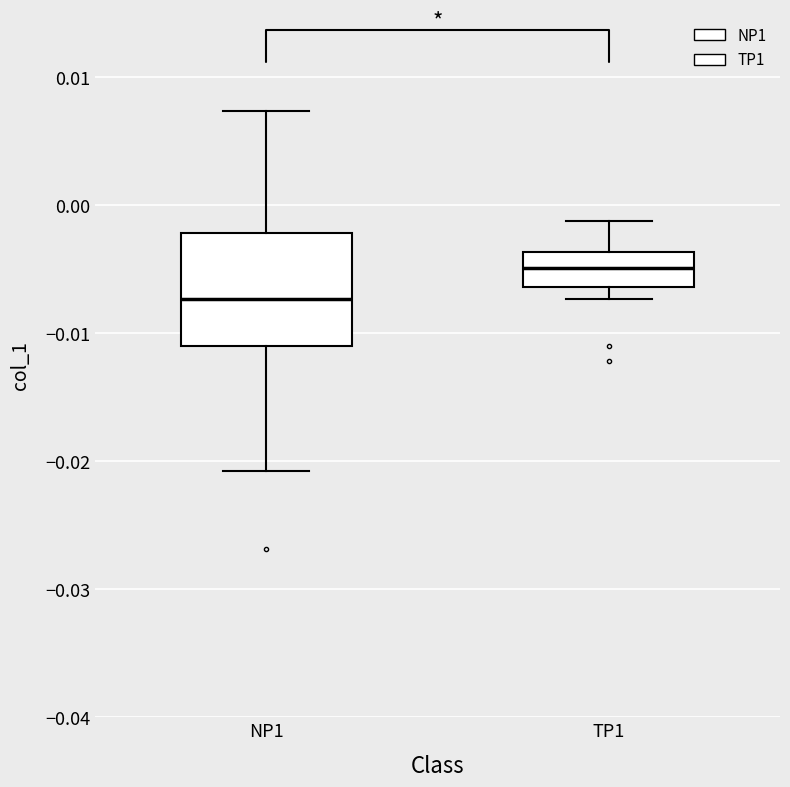

Where is the lower edge of the box for NP1 on the y-axis? The values are not printed on the chart, so give them approximately, as read against the axis.

-0.011